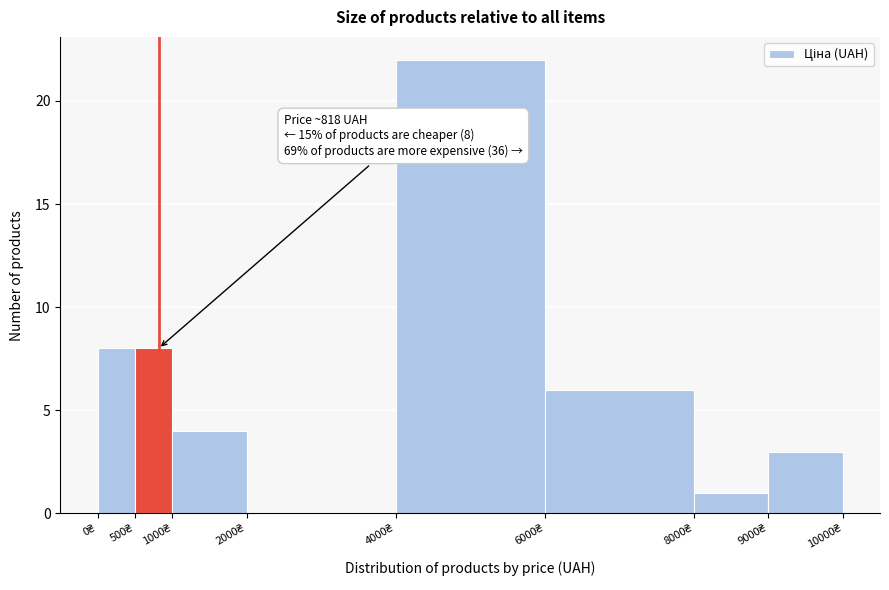

Over which range of the x-axis is the bar tallest?

4000 to 6000